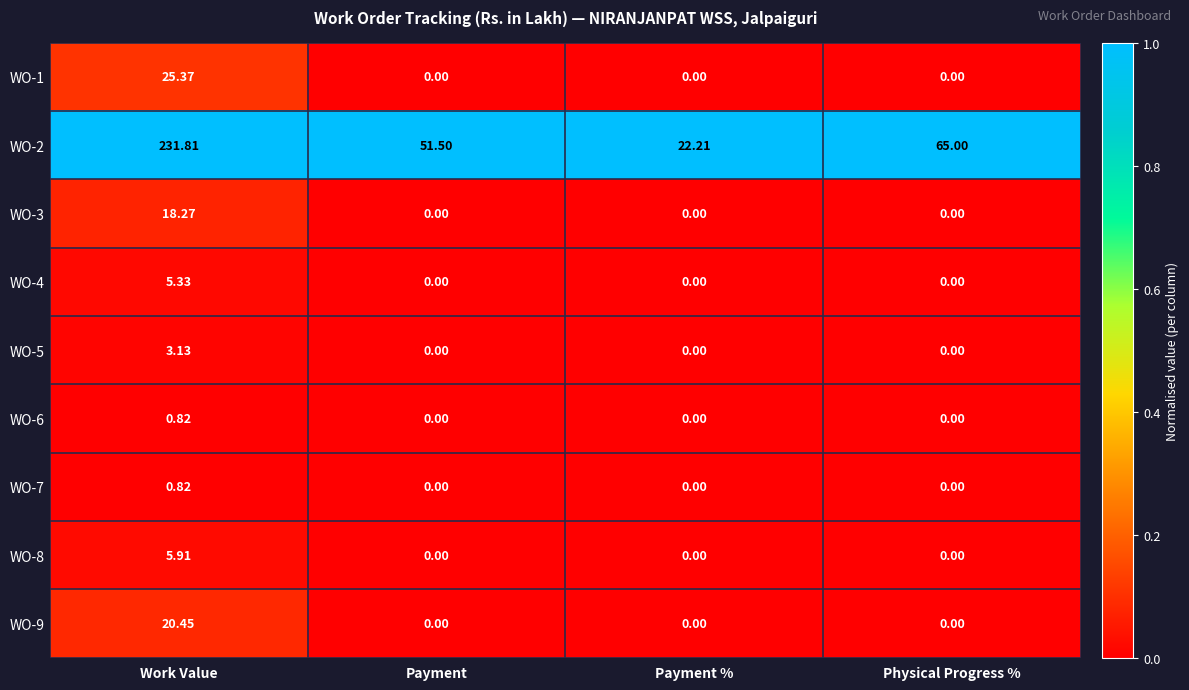

What is the maximum value shown in the chart?

231.8